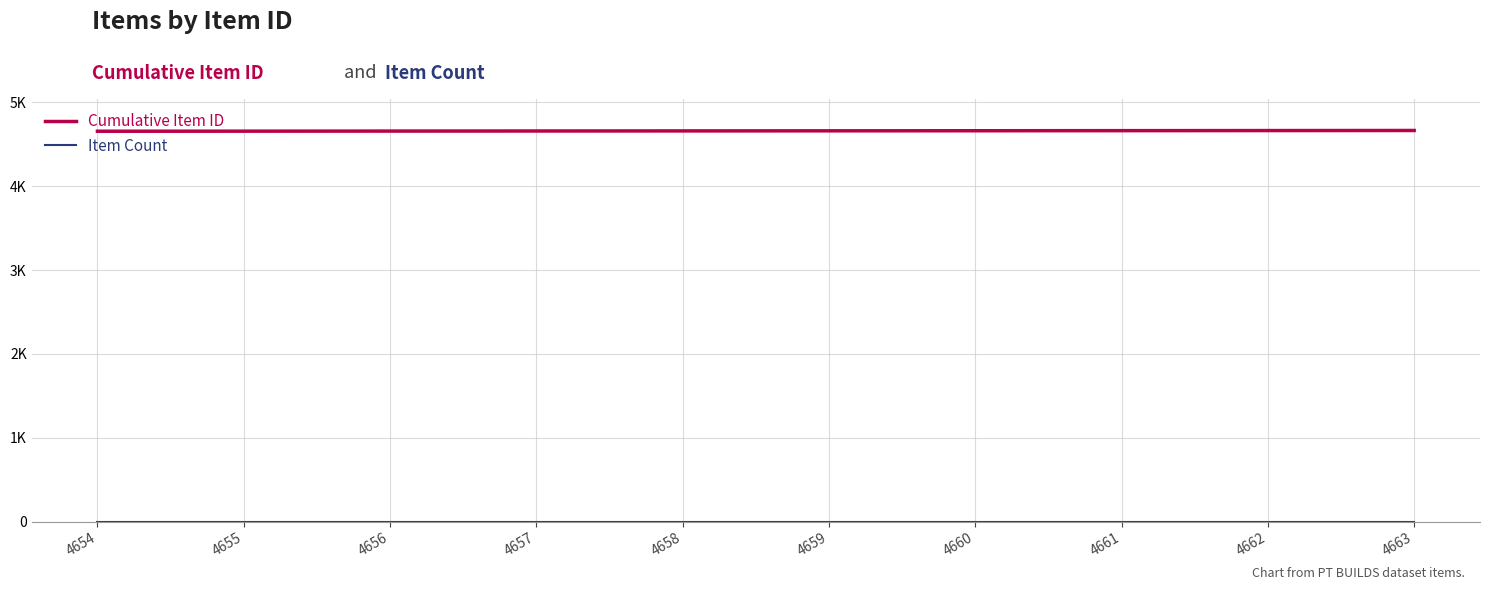

Does the chart have visible grid lines?

Yes